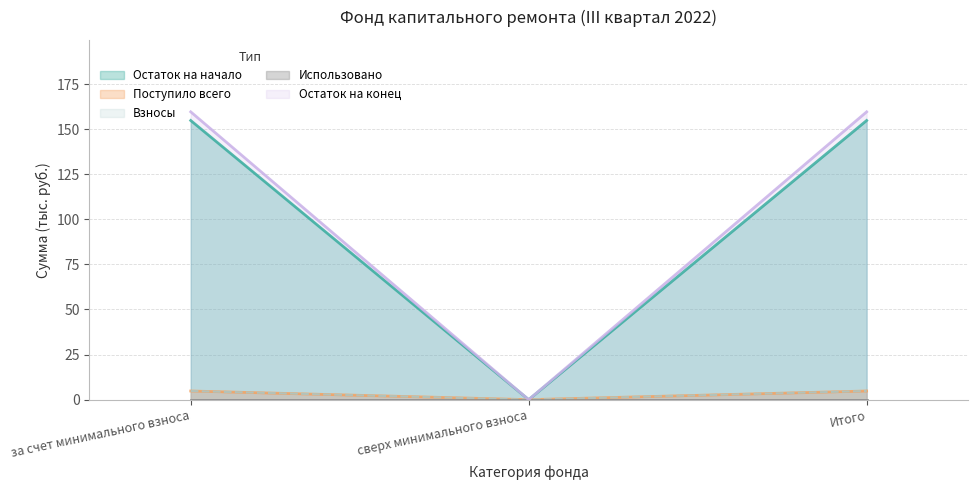

What is the sum of all Взносы values?

9.6